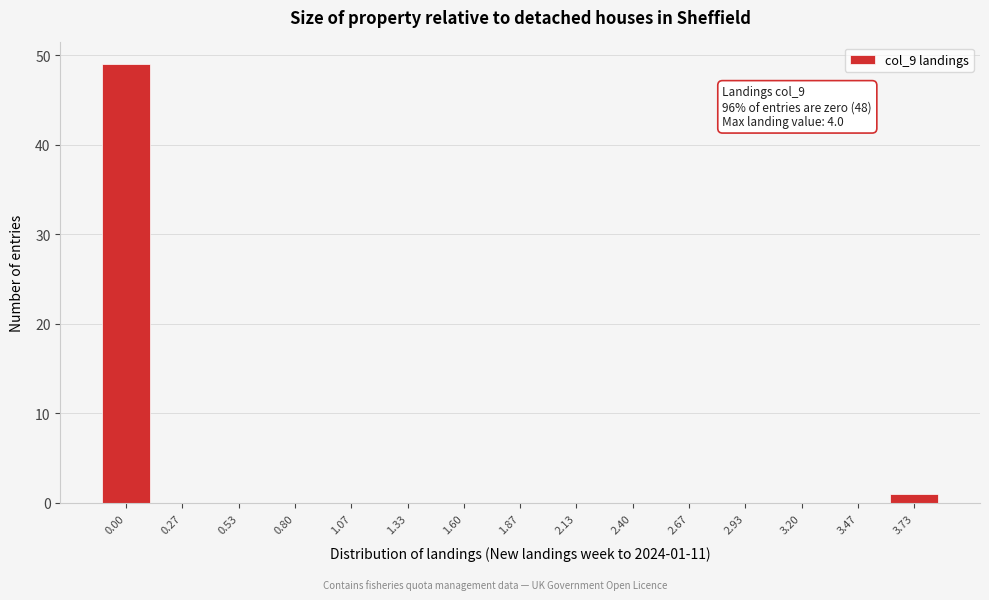

Reading right to left, transcribe all the data shown in this chart.

3.73=1	3.47=0	3.20=0	2.93=0	2.67=0	2.40=0	2.13=0	1.87=0	1.60=0	1.33=0	1.07=0	0.80=0	0.53=0	0.27=0	0.00=49